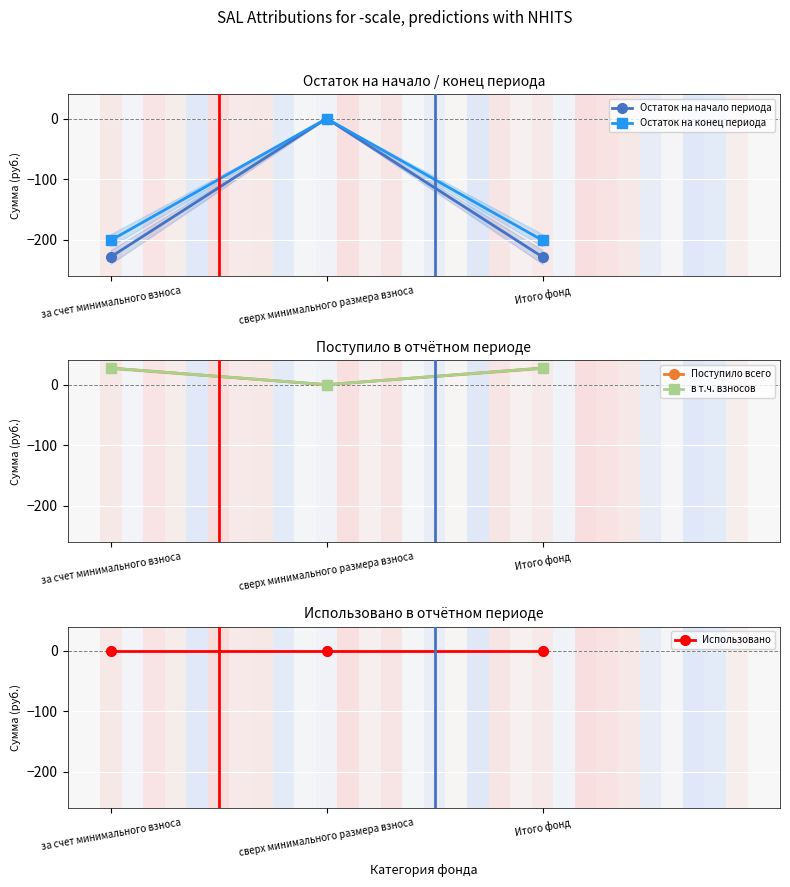

What is the difference between the highest and lowest values at за счет минимального взноса?

256.2